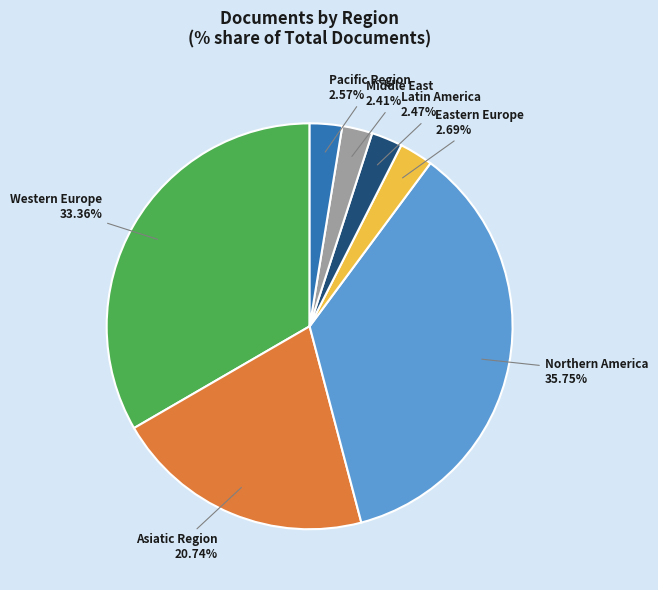

Does any single category account for the majority?

No